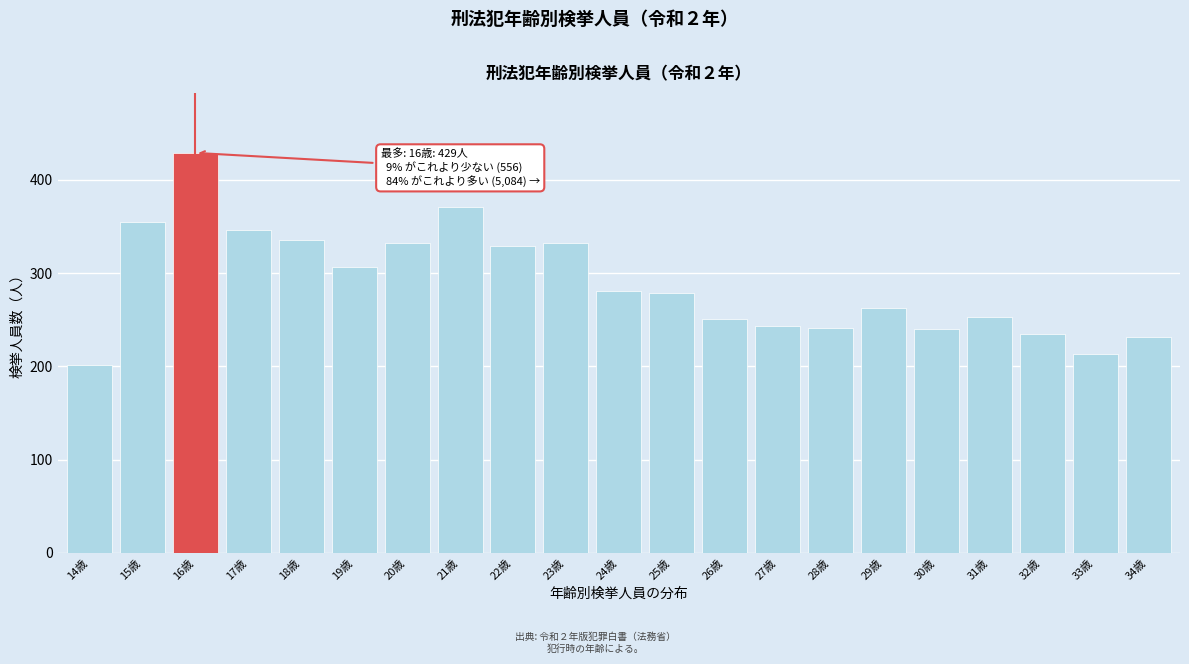

What is the label of the 14th bar from the right?

21歳